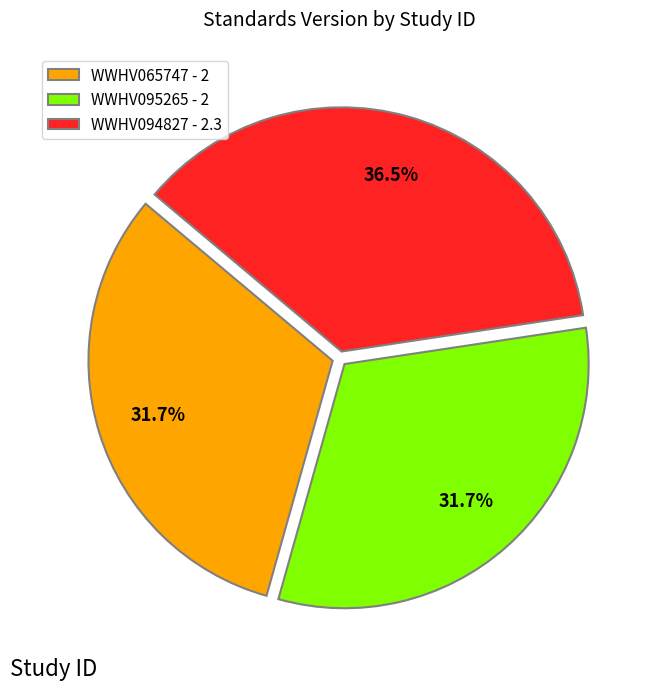

How many segments does this pie chart have?

3